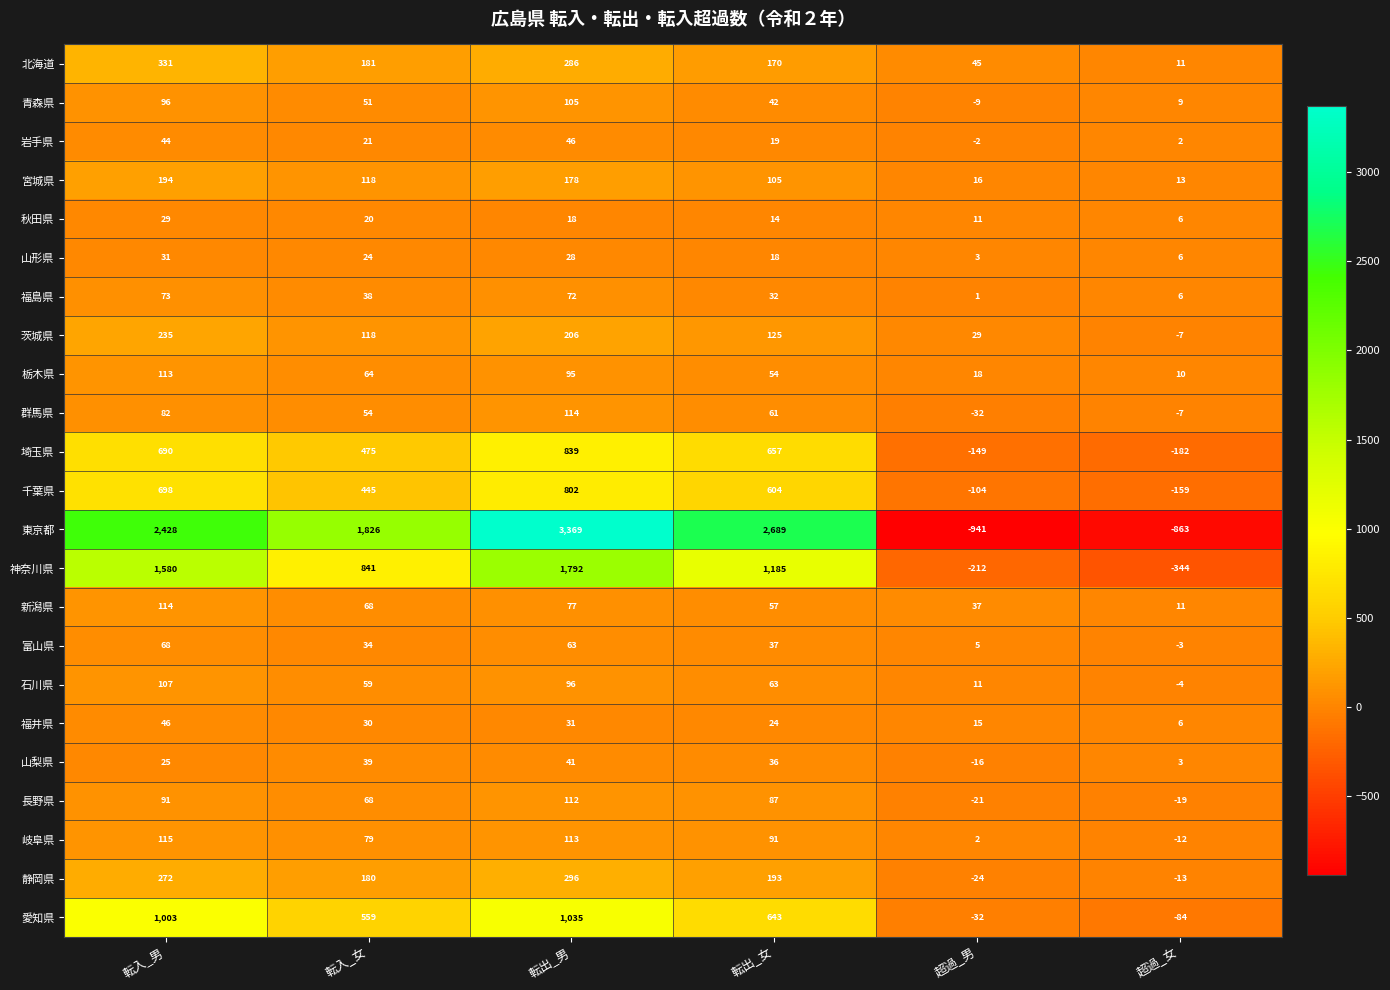

Where is 秋田県 nearest to the value 17?

転出_男